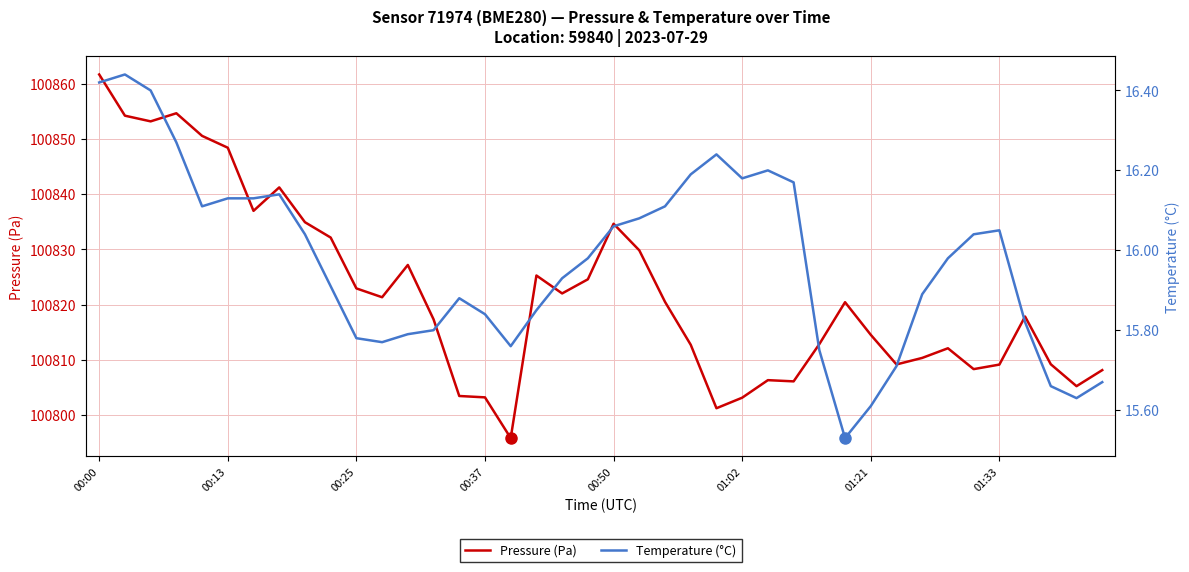

Does the chart display data point markers on the line(s)?

No